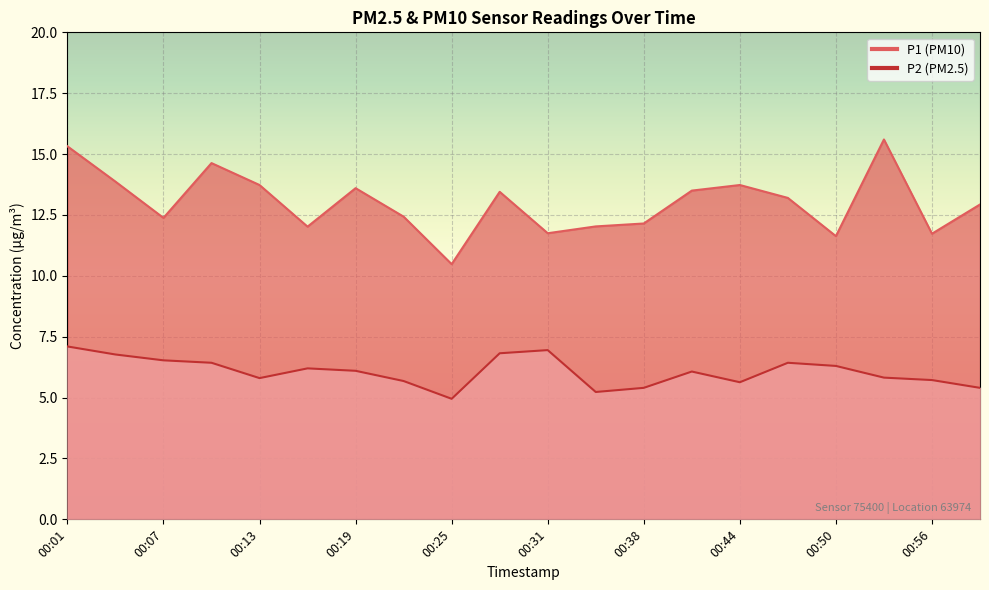

Is the value of P2 at 00:04 greater than the value of P1 at 00:01?

No